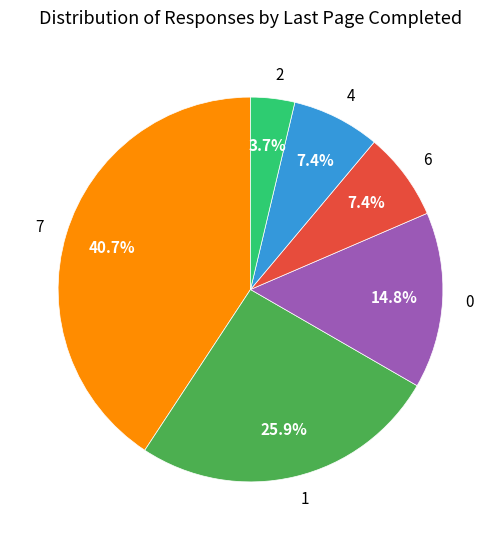

How many segments does this pie chart have?

6